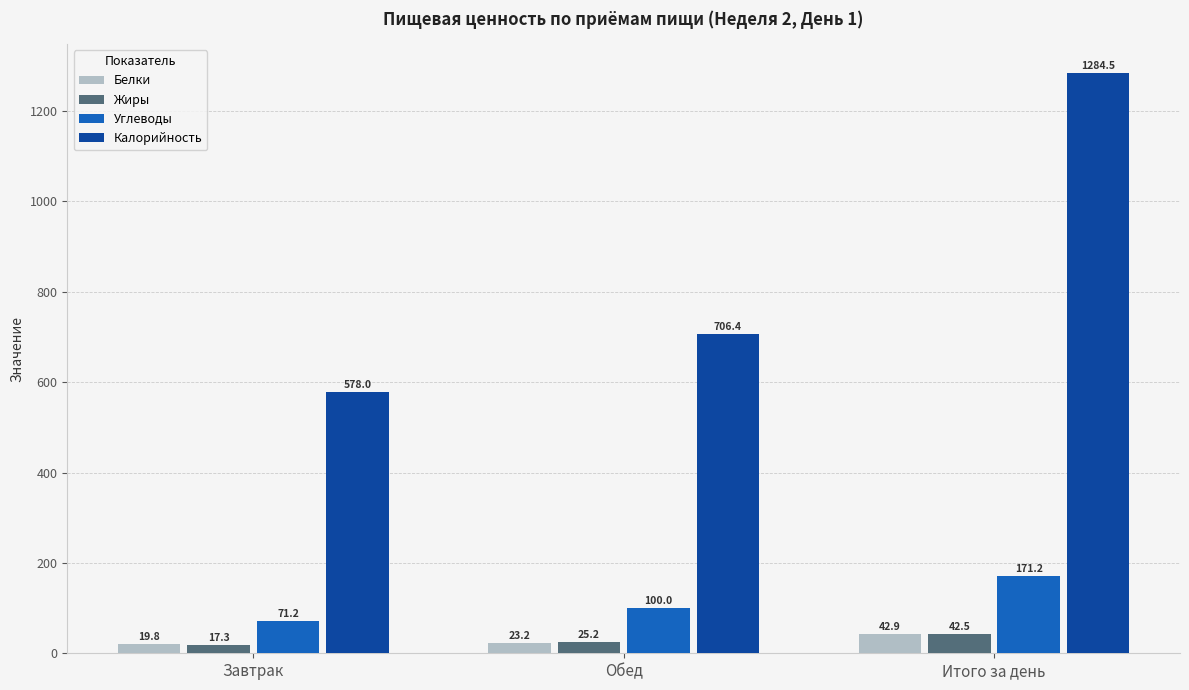

How many values in the Калорийность series are below 706?

1